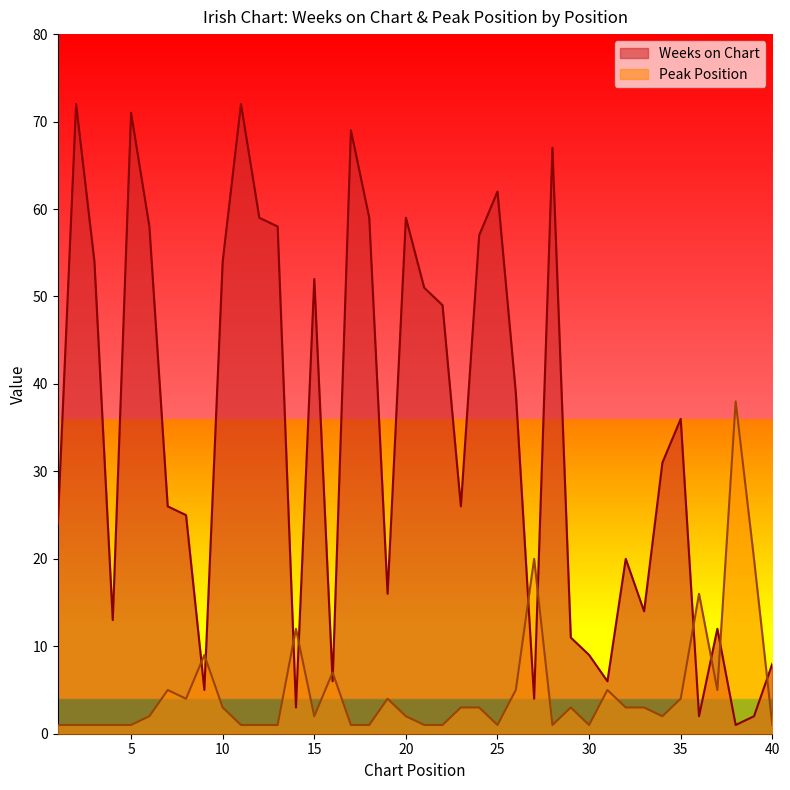

In Peak Position, how many points are higher than both neighbors (excluding endpoints)?

10